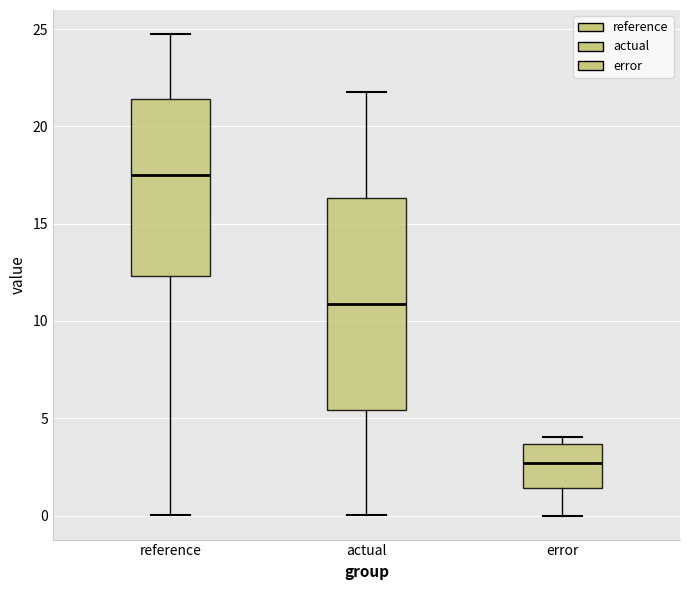

Comparing the boxes themselves (not the whiskers), which one is the tallest?

actual